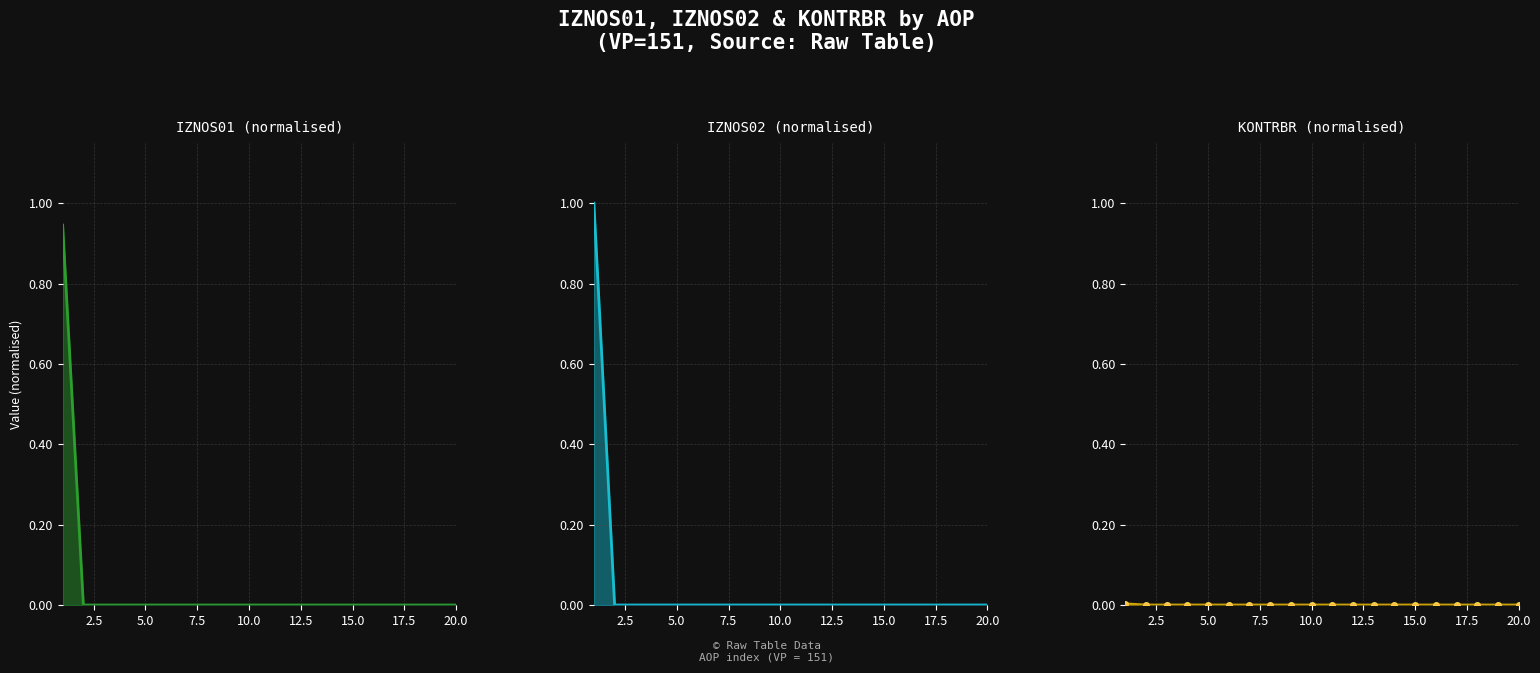

What is the maximum value shown in the chart?

1.0